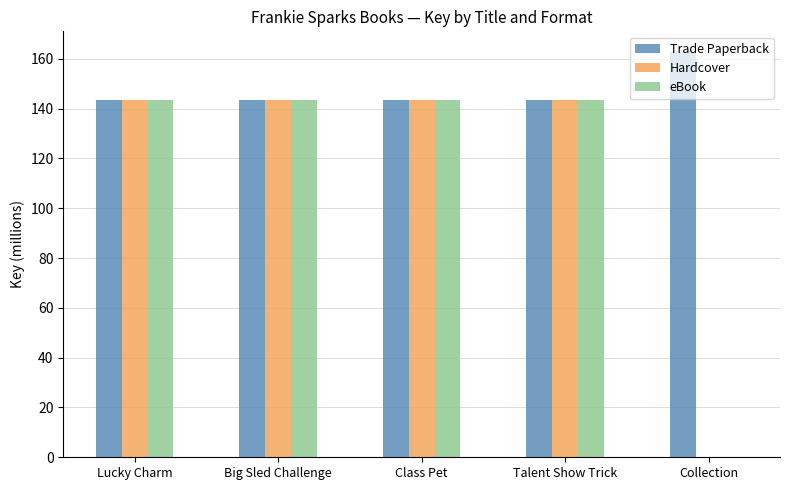

What is the total value across all series at Big Sled Challenge?

430.9